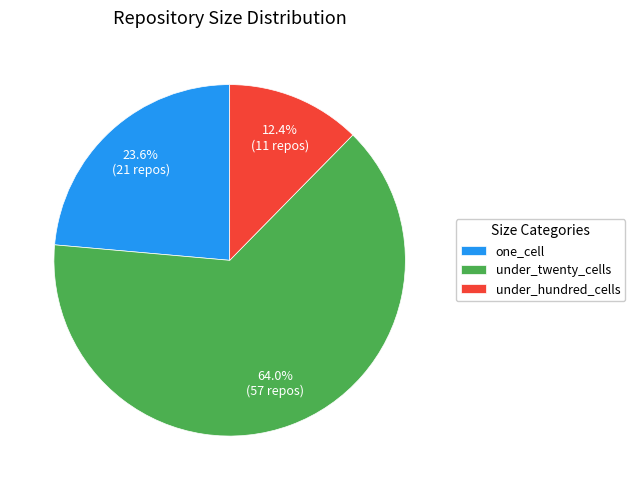

Which slice is the largest?

under_twenty_cells